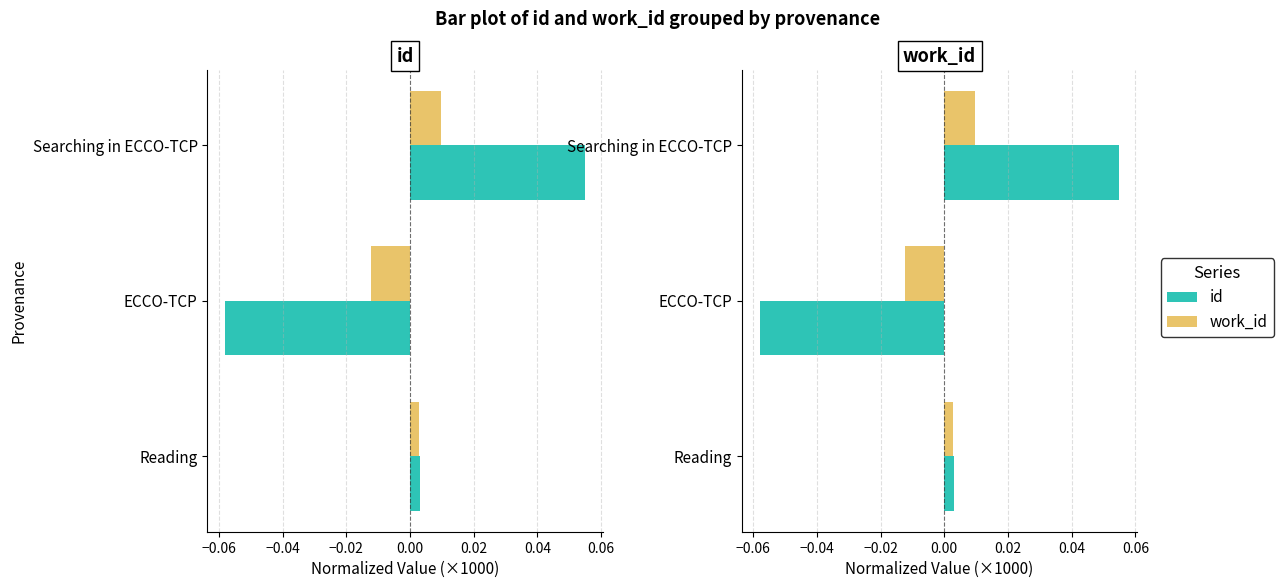

At ECCO-TCP, list the series in order from smallest to largest.

id, work_id